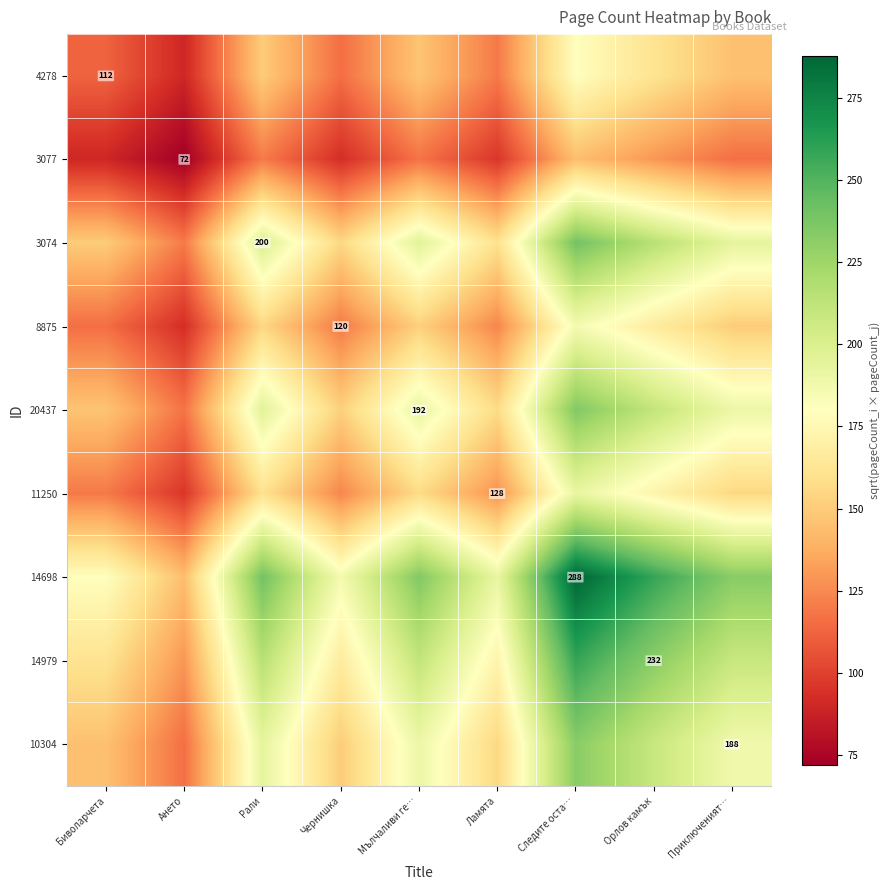

At which label does 14698 first exceed 232?

Рали